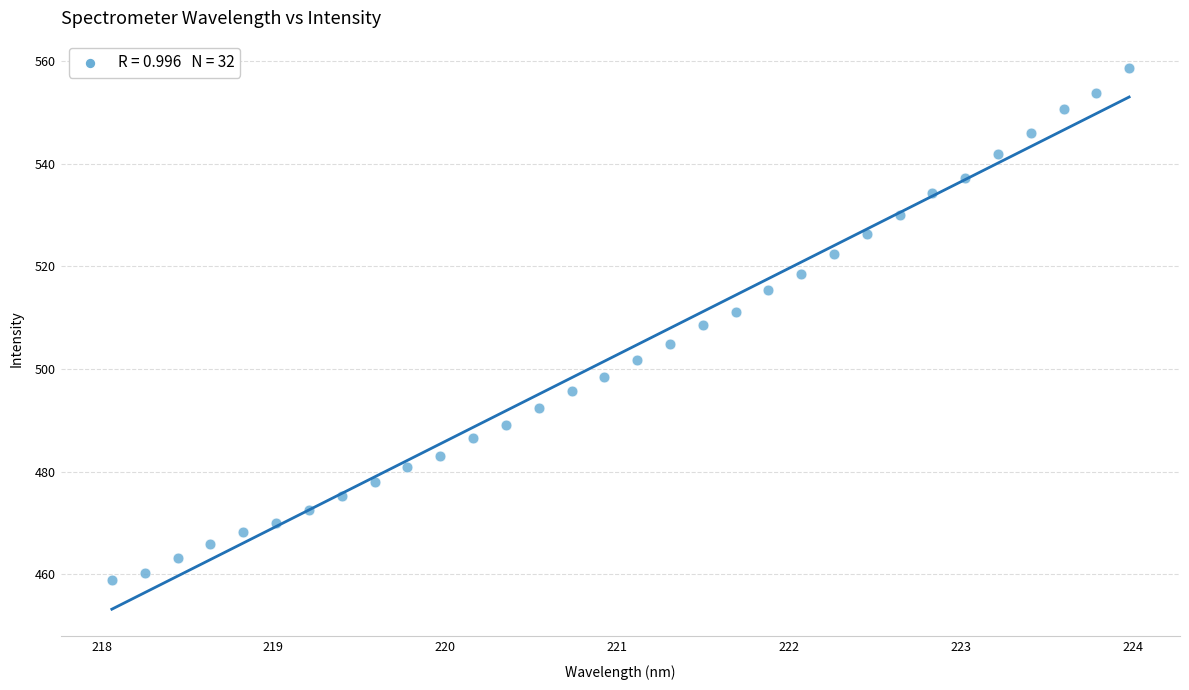

What is the range of Y values (max minus min)?

99.7